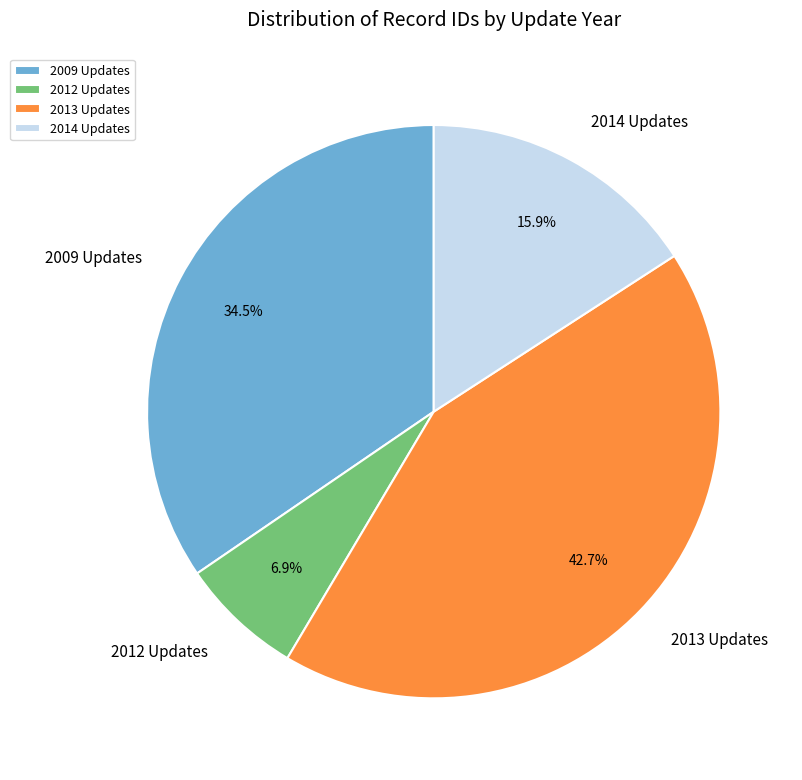

What is the largest slice in the pie chart?

2013 Updates